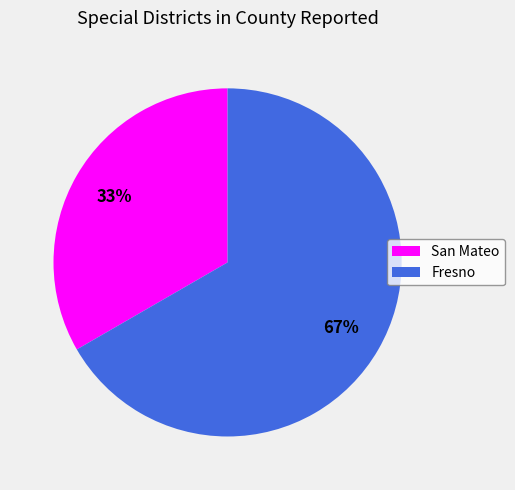

Is it true that Fresno is 67% of the pie?

True